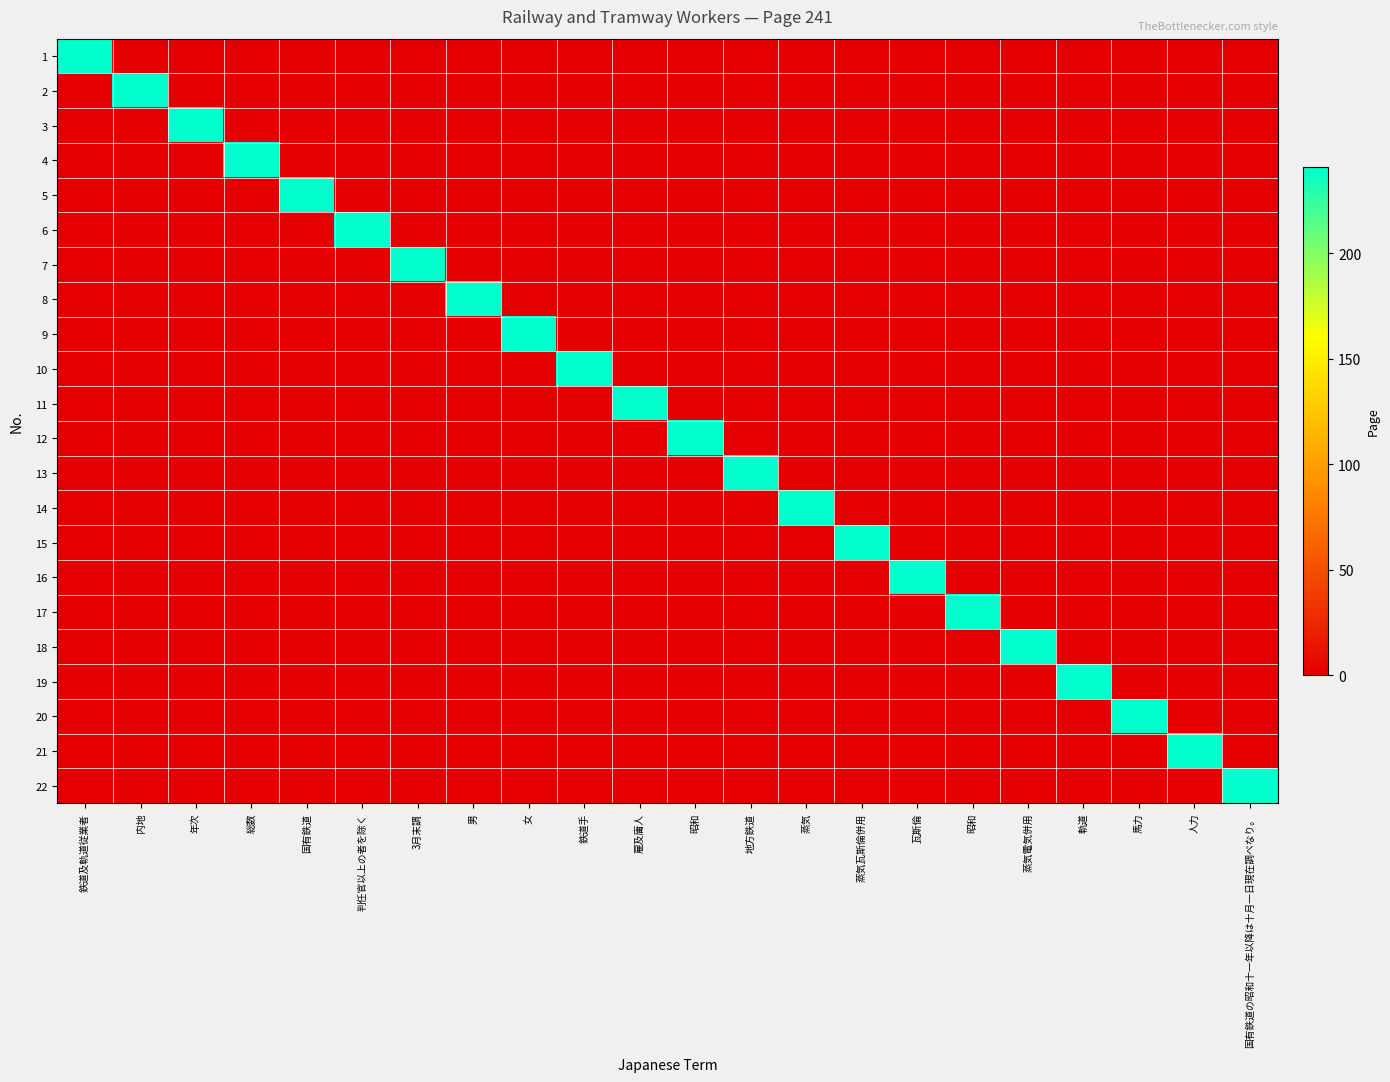

Reading right to left, transcribe all the data shown in this chart.

1: 国有鉄道の昭和十一年以降は十月一日現在調べなり。=0	人力=0	馬力=0	軌道=0	蒸気電気併用=0	昭和=0	瓦斯倫=0	蒸気瓦斯倫併用=0	蒸気=0	地方鉄道=0	昭和=0	雇及庸人=0	鉄道手=0	女=0	男=0	3月末調=0	判任官以上の者を除く=0	国有鉄道=0	総数=0	年次=0	内地=0	鉄道及軌道従業者=241
2: 国有鉄道の昭和十一年以降は十月一日現在調べなり。=0	人力=0	馬力=0	軌道=0	蒸気電気併用=0	昭和=0	瓦斯倫=0	蒸気瓦斯倫併用=0	蒸気=0	地方鉄道=0	昭和=0	雇及庸人=0	鉄道手=0	女=0	男=0	3月末調=0	判任官以上の者を除く=0	国有鉄道=0	総数=0	年次=0	内地=241	鉄道及軌道従業者=0
3: 国有鉄道の昭和十一年以降は十月一日現在調べなり。=0	人力=0	馬力=0	軌道=0	蒸気電気併用=0	昭和=0	瓦斯倫=0	蒸気瓦斯倫併用=0	蒸気=0	地方鉄道=0	昭和=0	雇及庸人=0	鉄道手=0	女=0	男=0	3月末調=0	判任官以上の者を除く=0	国有鉄道=0	総数=0	年次=241	内地=0	鉄道及軌道従業者=0
4: 国有鉄道の昭和十一年以降は十月一日現在調べなり。=0	人力=0	馬力=0	軌道=0	蒸気電気併用=0	昭和=0	瓦斯倫=0	蒸気瓦斯倫併用=0	蒸気=0	地方鉄道=0	昭和=0	雇及庸人=0	鉄道手=0	女=0	男=0	3月末調=0	判任官以上の者を除く=0	国有鉄道=0	総数=241	年次=0	内地=0	鉄道及軌道従業者=0
5: 国有鉄道の昭和十一年以降は十月一日現在調べなり。=0	人力=0	馬力=0	軌道=0	蒸気電気併用=0	昭和=0	瓦斯倫=0	蒸気瓦斯倫併用=0	蒸気=0	地方鉄道=0	昭和=0	雇及庸人=0	鉄道手=0	女=0	男=0	3月末調=0	判任官以上の者を除く=0	国有鉄道=241	総数=0	年次=0	内地=0	鉄道及軌道従業者=0
6: 国有鉄道の昭和十一年以降は十月一日現在調べなり。=0	人力=0	馬力=0	軌道=0	蒸気電気併用=0	昭和=0	瓦斯倫=0	蒸気瓦斯倫併用=0	蒸気=0	地方鉄道=0	昭和=0	雇及庸人=0	鉄道手=0	女=0	男=0	3月末調=0	判任官以上の者を除く=241	国有鉄道=0	総数=0	年次=0	内地=0	鉄道及軌道従業者=0
7: 国有鉄道の昭和十一年以降は十月一日現在調べなり。=0	人力=0	馬力=0	軌道=0	蒸気電気併用=0	昭和=0	瓦斯倫=0	蒸気瓦斯倫併用=0	蒸気=0	地方鉄道=0	昭和=0	雇及庸人=0	鉄道手=0	女=0	男=0	3月末調=241	判任官以上の者を除く=0	国有鉄道=0	総数=0	年次=0	内地=0	鉄道及軌道従業者=0
8: 国有鉄道の昭和十一年以降は十月一日現在調べなり。=0	人力=0	馬力=0	軌道=0	蒸気電気併用=0	昭和=0	瓦斯倫=0	蒸気瓦斯倫併用=0	蒸気=0	地方鉄道=0	昭和=0	雇及庸人=0	鉄道手=0	女=0	男=241	3月末調=0	判任官以上の者を除く=0	国有鉄道=0	総数=0	年次=0	内地=0	鉄道及軌道従業者=0
9: 国有鉄道の昭和十一年以降は十月一日現在調べなり。=0	人力=0	馬力=0	軌道=0	蒸気電気併用=0	昭和=0	瓦斯倫=0	蒸気瓦斯倫併用=0	蒸気=0	地方鉄道=0	昭和=0	雇及庸人=0	鉄道手=0	女=241	男=0	3月末調=0	判任官以上の者を除く=0	国有鉄道=0	総数=0	年次=0	内地=0	鉄道及軌道従業者=0
10: 国有鉄道の昭和十一年以降は十月一日現在調べなり。=0	人力=0	馬力=0	軌道=0	蒸気電気併用=0	昭和=0	瓦斯倫=0	蒸気瓦斯倫併用=0	蒸気=0	地方鉄道=0	昭和=0	雇及庸人=0	鉄道手=241	女=0	男=0	3月末調=0	判任官以上の者を除く=0	国有鉄道=0	総数=0	年次=0	内地=0	鉄道及軌道従業者=0
11: 国有鉄道の昭和十一年以降は十月一日現在調べなり。=0	人力=0	馬力=0	軌道=0	蒸気電気併用=0	昭和=0	瓦斯倫=0	蒸気瓦斯倫併用=0	蒸気=0	地方鉄道=0	昭和=0	雇及庸人=241	鉄道手=0	女=0	男=0	3月末調=0	判任官以上の者を除く=0	国有鉄道=0	総数=0	年次=0	内地=0	鉄道及軌道従業者=0
12: 国有鉄道の昭和十一年以降は十月一日現在調べなり。=0	人力=0	馬力=0	軌道=0	蒸気電気併用=0	昭和=0	瓦斯倫=0	蒸気瓦斯倫併用=0	蒸気=0	地方鉄道=0	昭和=241	雇及庸人=0	鉄道手=0	女=0	男=0	3月末調=0	判任官以上の者を除く=0	国有鉄道=0	総数=0	年次=0	内地=0	鉄道及軌道従業者=0
13: 国有鉄道の昭和十一年以降は十月一日現在調べなり。=0	人力=0	馬力=0	軌道=0	蒸気電気併用=0	昭和=0	瓦斯倫=0	蒸気瓦斯倫併用=0	蒸気=0	地方鉄道=241	昭和=0	雇及庸人=0	鉄道手=0	女=0	男=0	3月末調=0	判任官以上の者を除く=0	国有鉄道=0	総数=0	年次=0	内地=0	鉄道及軌道従業者=0
14: 国有鉄道の昭和十一年以降は十月一日現在調べなり。=0	人力=0	馬力=0	軌道=0	蒸気電気併用=0	昭和=0	瓦斯倫=0	蒸気瓦斯倫併用=0	蒸気=241	地方鉄道=0	昭和=0	雇及庸人=0	鉄道手=0	女=0	男=0	3月末調=0	判任官以上の者を除く=0	国有鉄道=0	総数=0	年次=0	内地=0	鉄道及軌道従業者=0
15: 国有鉄道の昭和十一年以降は十月一日現在調べなり。=0	人力=0	馬力=0	軌道=0	蒸気電気併用=0	昭和=0	瓦斯倫=0	蒸気瓦斯倫併用=241	蒸気=0	地方鉄道=0	昭和=0	雇及庸人=0	鉄道手=0	女=0	男=0	3月末調=0	判任官以上の者を除く=0	国有鉄道=0	総数=0	年次=0	内地=0	鉄道及軌道従業者=0
16: 国有鉄道の昭和十一年以降は十月一日現在調べなり。=0	人力=0	馬力=0	軌道=0	蒸気電気併用=0	昭和=0	瓦斯倫=241	蒸気瓦斯倫併用=0	蒸気=0	地方鉄道=0	昭和=0	雇及庸人=0	鉄道手=0	女=0	男=0	3月末調=0	判任官以上の者を除く=0	国有鉄道=0	総数=0	年次=0	内地=0	鉄道及軌道従業者=0
17: 国有鉄道の昭和十一年以降は十月一日現在調べなり。=0	人力=0	馬力=0	軌道=0	蒸気電気併用=0	昭和=241	瓦斯倫=0	蒸気瓦斯倫併用=0	蒸気=0	地方鉄道=0	昭和=0	雇及庸人=0	鉄道手=0	女=0	男=0	3月末調=0	判任官以上の者を除く=0	国有鉄道=0	総数=0	年次=0	内地=0	鉄道及軌道従業者=0
18: 国有鉄道の昭和十一年以降は十月一日現在調べなり。=0	人力=0	馬力=0	軌道=0	蒸気電気併用=241	昭和=0	瓦斯倫=0	蒸気瓦斯倫併用=0	蒸気=0	地方鉄道=0	昭和=0	雇及庸人=0	鉄道手=0	女=0	男=0	3月末調=0	判任官以上の者を除く=0	国有鉄道=0	総数=0	年次=0	内地=0	鉄道及軌道従業者=0
19: 国有鉄道の昭和十一年以降は十月一日現在調べなり。=0	人力=0	馬力=0	軌道=241	蒸気電気併用=0	昭和=0	瓦斯倫=0	蒸気瓦斯倫併用=0	蒸気=0	地方鉄道=0	昭和=0	雇及庸人=0	鉄道手=0	女=0	男=0	3月末調=0	判任官以上の者を除く=0	国有鉄道=0	総数=0	年次=0	内地=0	鉄道及軌道従業者=0
20: 国有鉄道の昭和十一年以降は十月一日現在調べなり。=0	人力=0	馬力=241	軌道=0	蒸気電気併用=0	昭和=0	瓦斯倫=0	蒸気瓦斯倫併用=0	蒸気=0	地方鉄道=0	昭和=0	雇及庸人=0	鉄道手=0	女=0	男=0	3月末調=0	判任官以上の者を除く=0	国有鉄道=0	総数=0	年次=0	内地=0	鉄道及軌道従業者=0
21: 国有鉄道の昭和十一年以降は十月一日現在調べなり。=0	人力=241	馬力=0	軌道=0	蒸気電気併用=0	昭和=0	瓦斯倫=0	蒸気瓦斯倫併用=0	蒸気=0	地方鉄道=0	昭和=0	雇及庸人=0	鉄道手=0	女=0	男=0	3月末調=0	判任官以上の者を除く=0	国有鉄道=0	総数=0	年次=0	内地=0	鉄道及軌道従業者=0
22: 国有鉄道の昭和十一年以降は十月一日現在調べなり。=241	人力=0	馬力=0	軌道=0	蒸気電気併用=0	昭和=0	瓦斯倫=0	蒸気瓦斯倫併用=0	蒸気=0	地方鉄道=0	昭和=0	雇及庸人=0	鉄道手=0	女=0	男=0	3月末調=0	判任官以上の者を除く=0	国有鉄道=0	総数=0	年次=0	内地=0	鉄道及軌道従業者=0